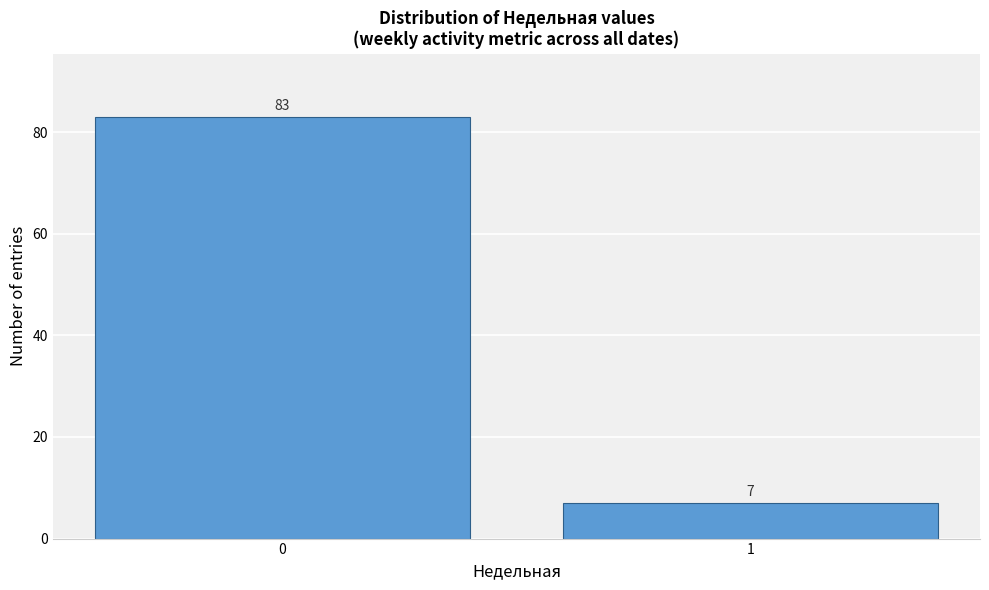

Reading left to right, list all the values displayed in this chart.

83	7